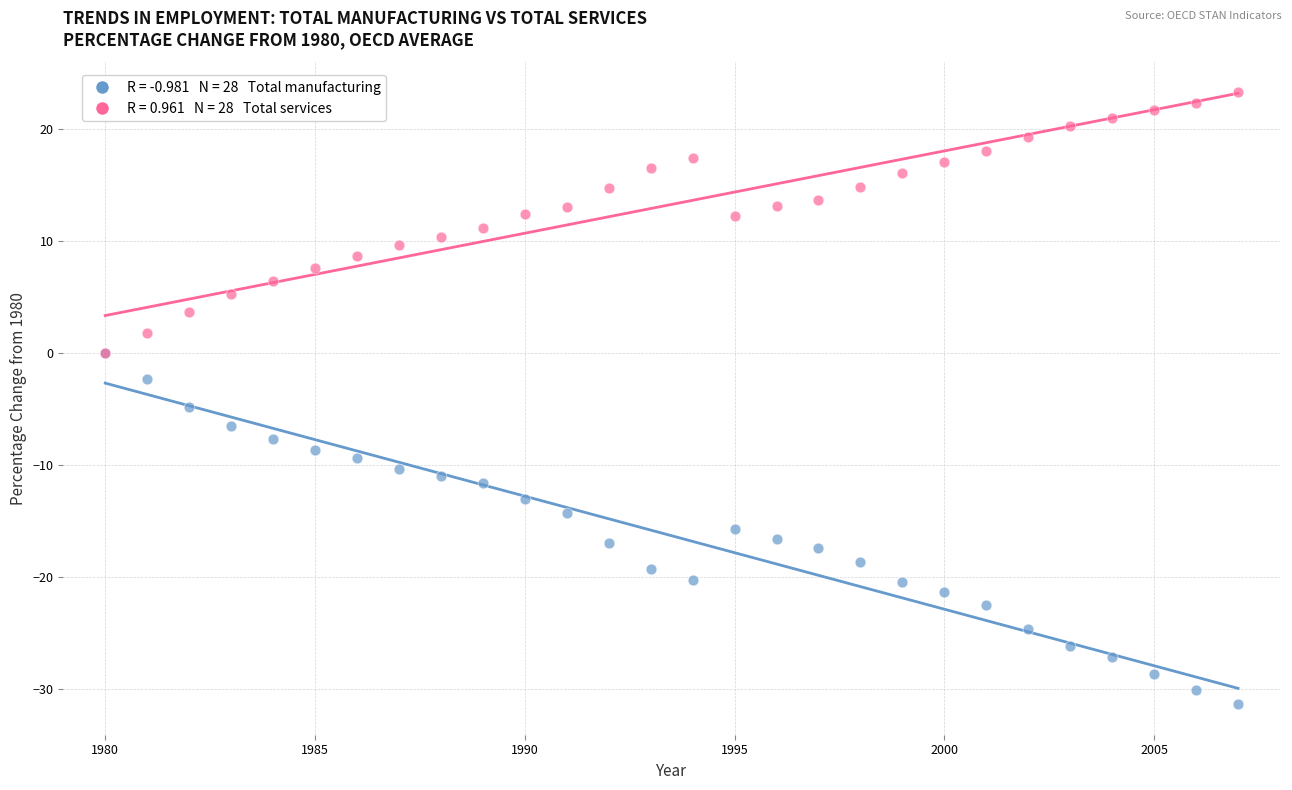

Across all series, what Y value is closest to -4?

-4.8